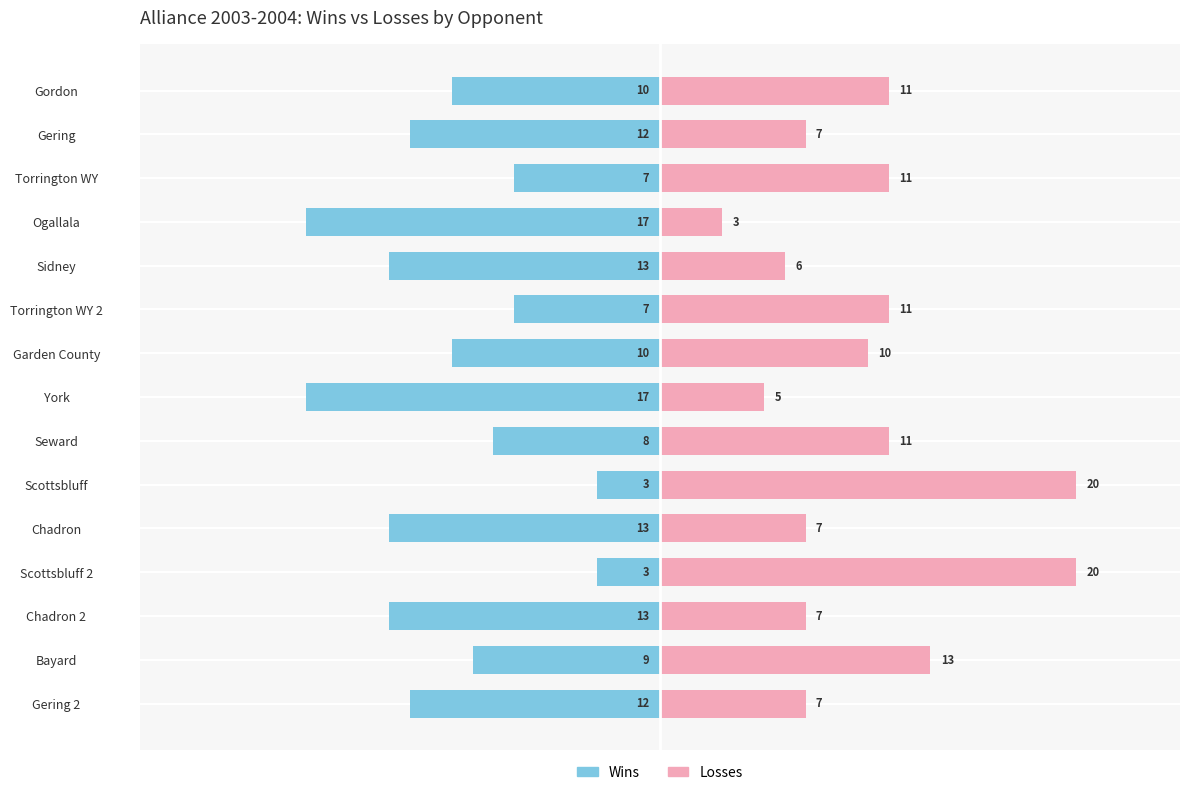

How many bars are there in total?

30